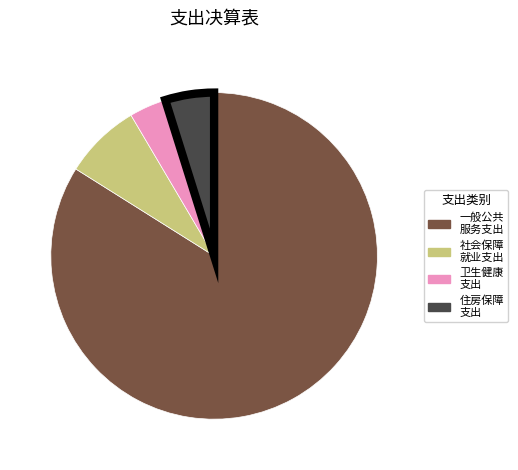

Is there a majority slice in this chart?

Yes